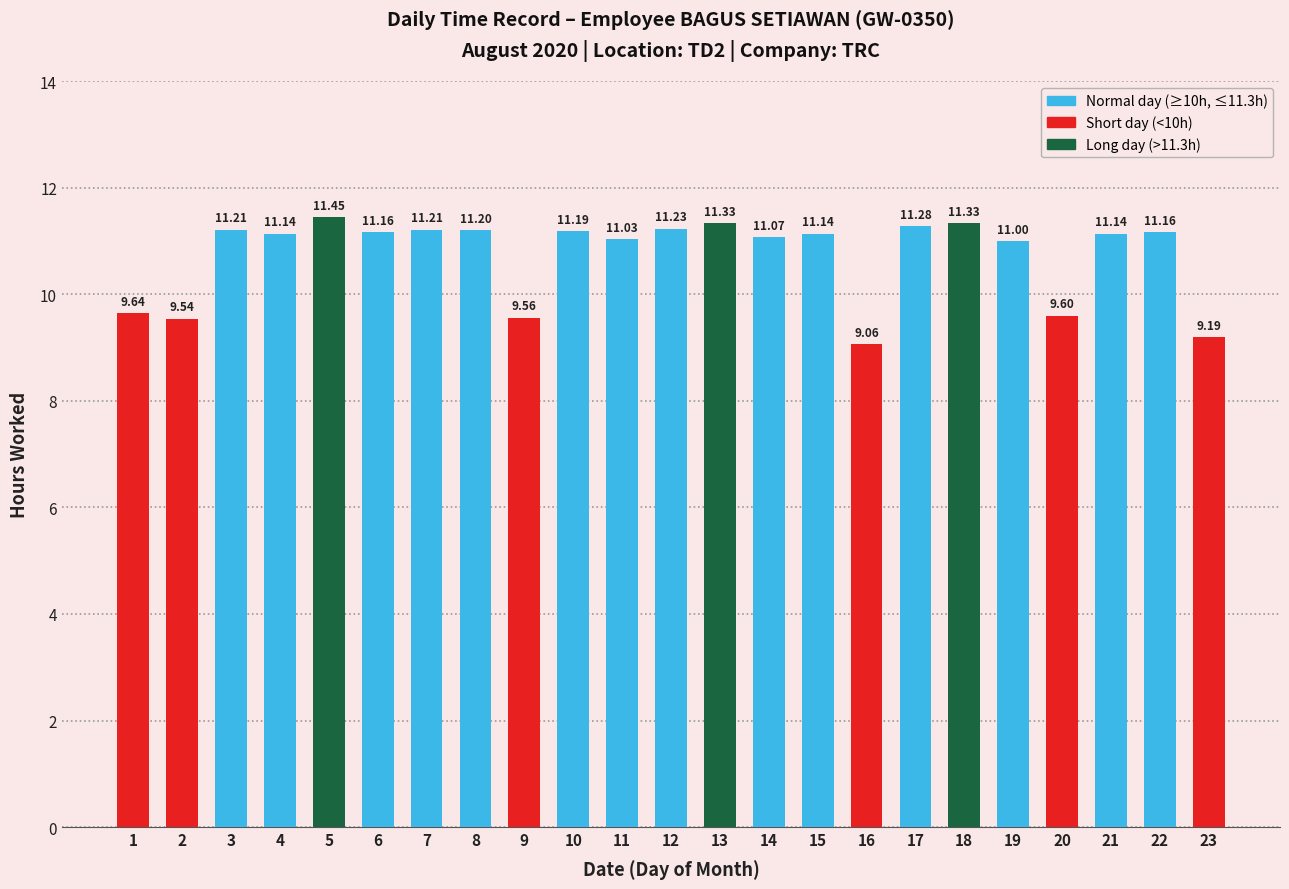

The chart shows a value of 16.5 at 11. True or false?

False